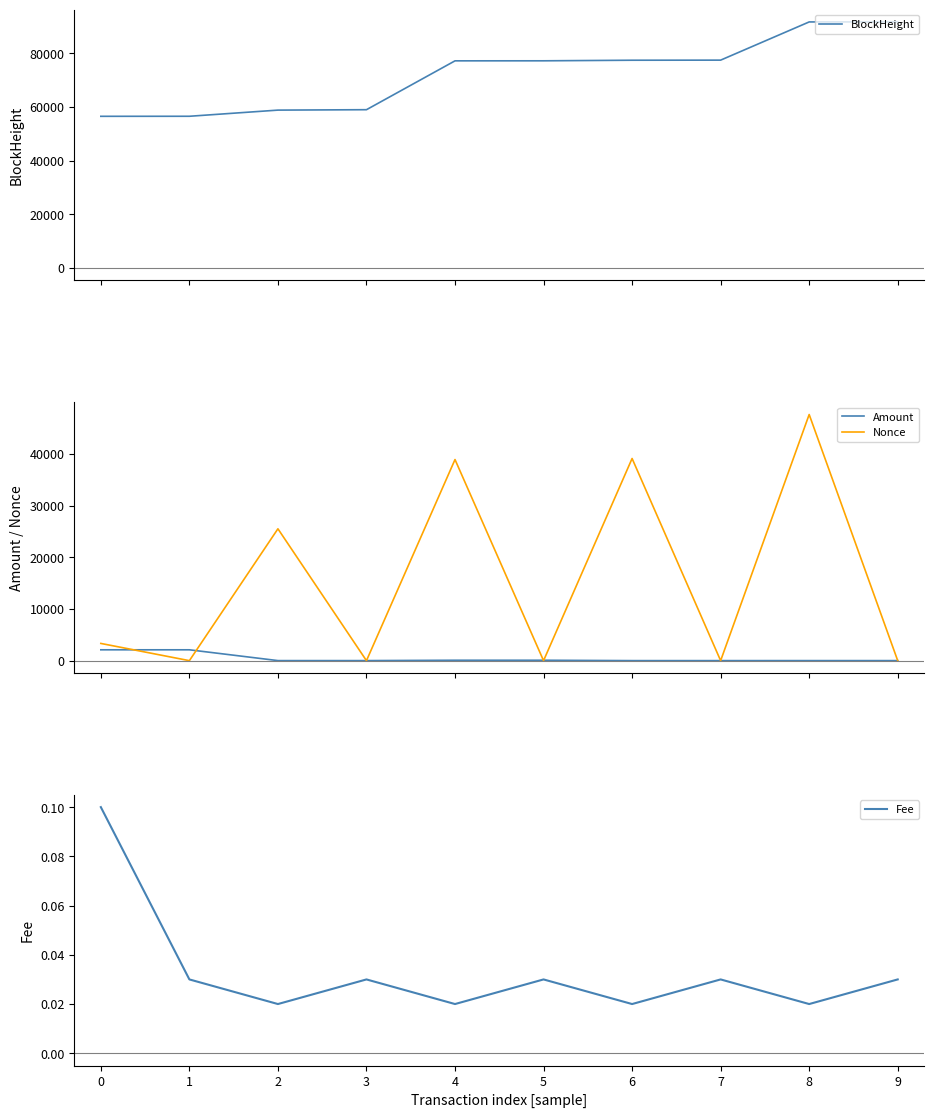

What is the spread (max minus min) of values at 6?

77434.0